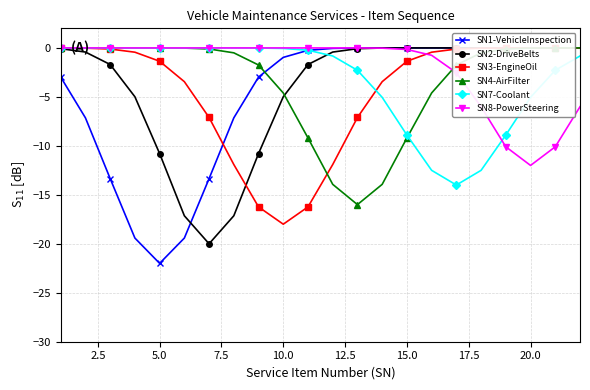

What is the difference between the maximum and minimum values in the SN4-AirFilter series?

16.0